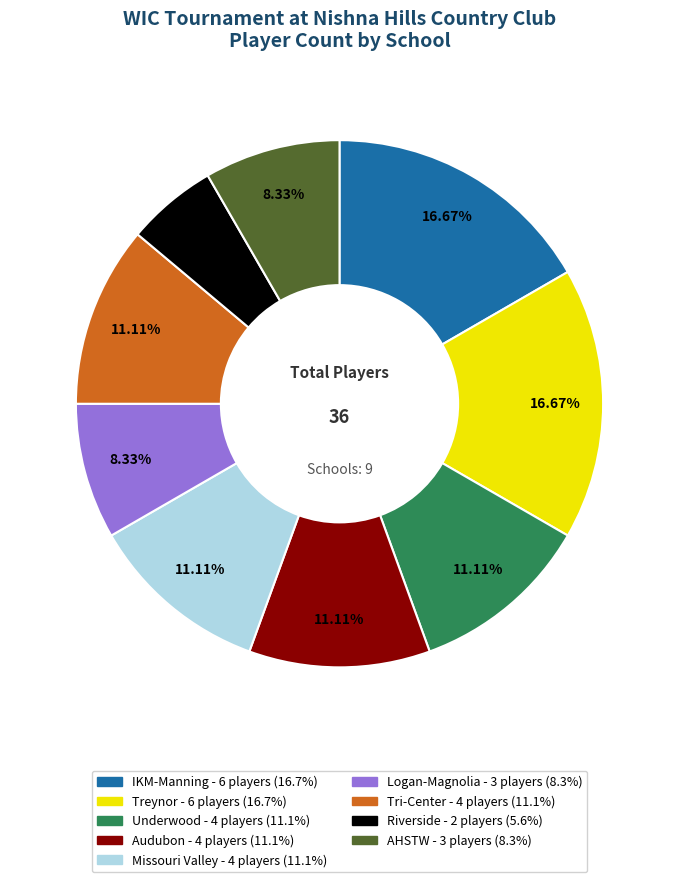

Combined, do Tri-Center and Treynor account for over 50%?

No